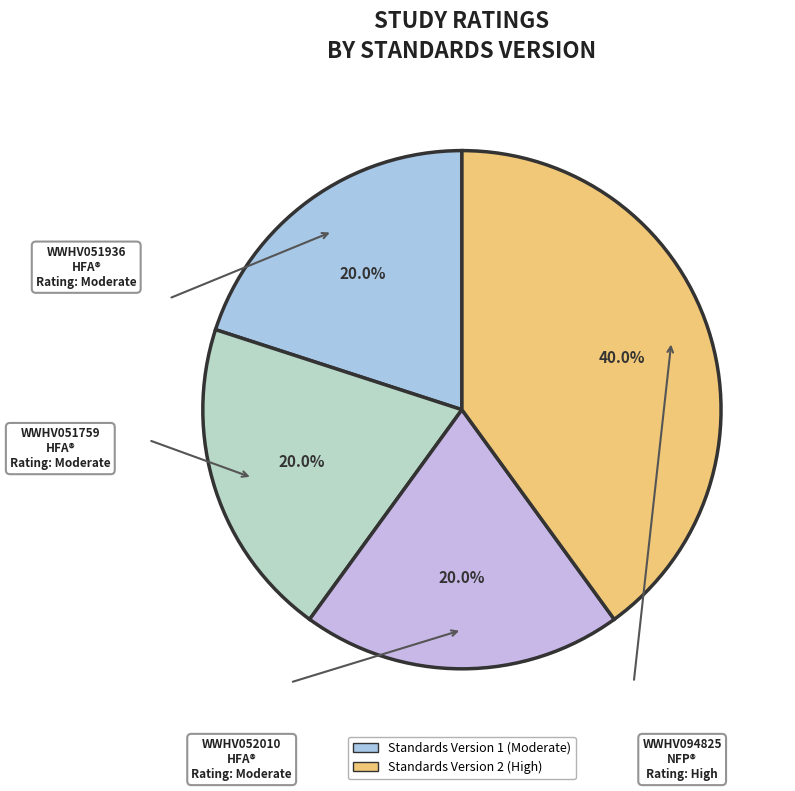

How many slices are in this pie chart?

4